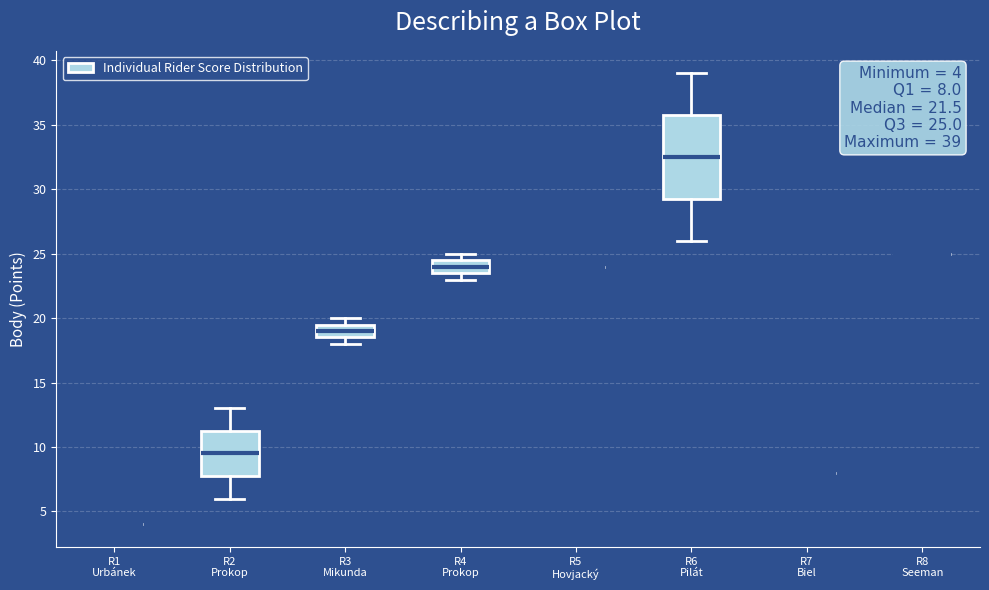

Which box is the tallest, from its lower edge to its upper edge?

R6 Pilát